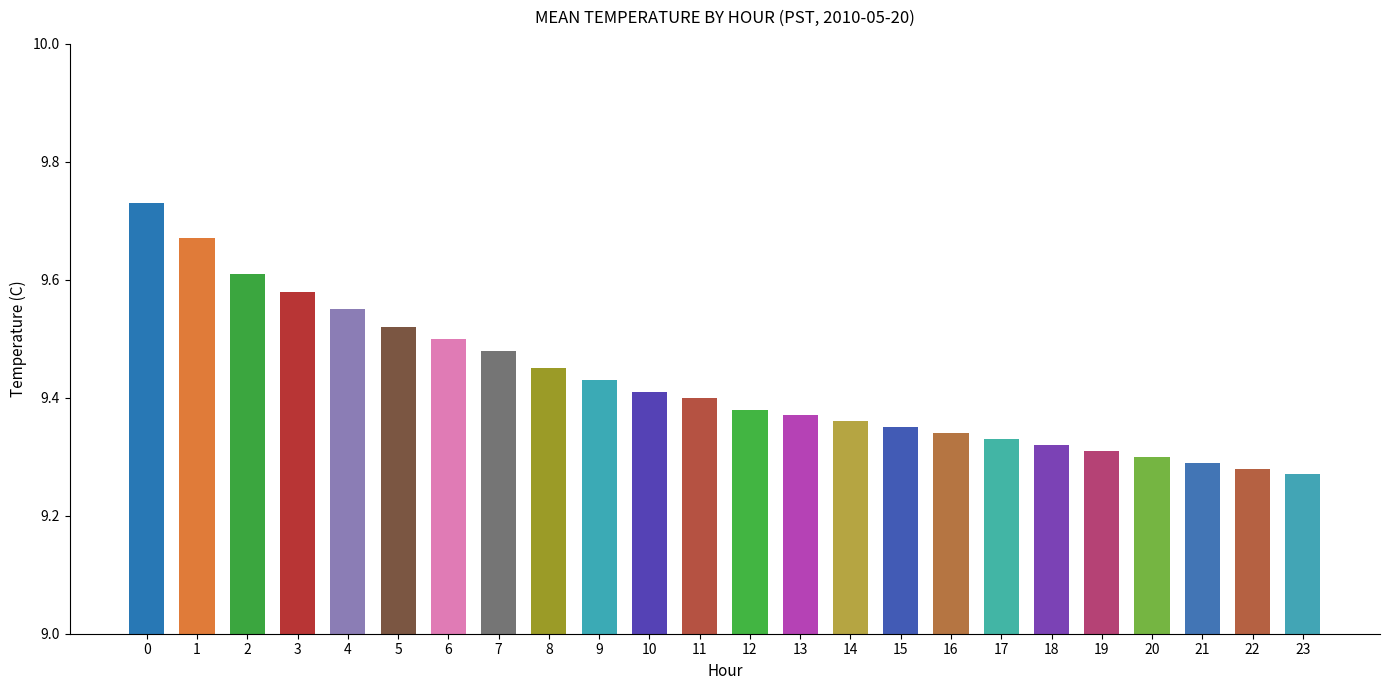

How many bars are there in total?

24